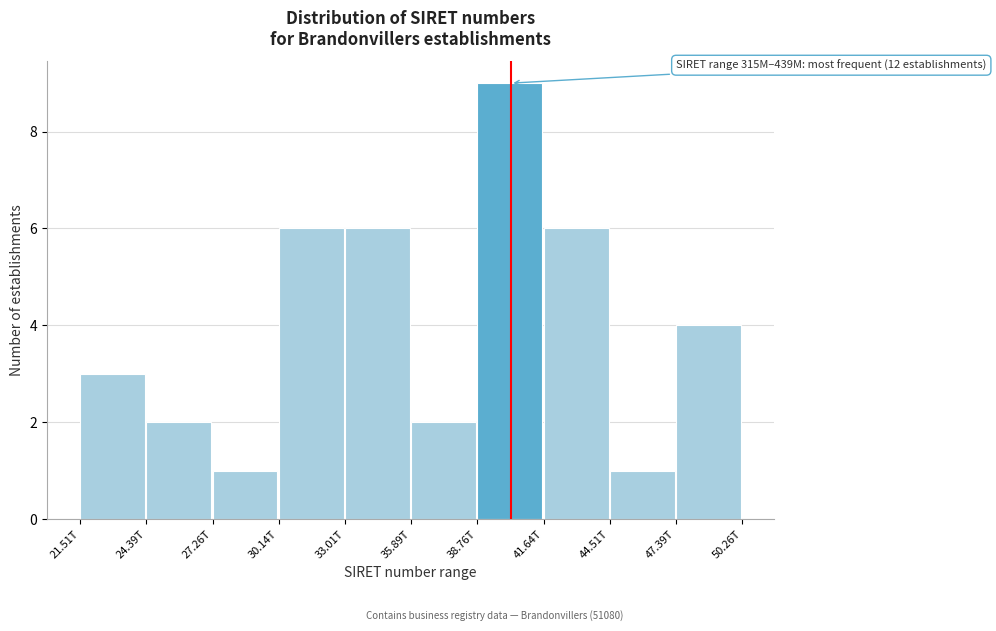

Reading left to right, transcribe all the data shown in this chart.

3	2	1	6	6	2	9	6	1	4